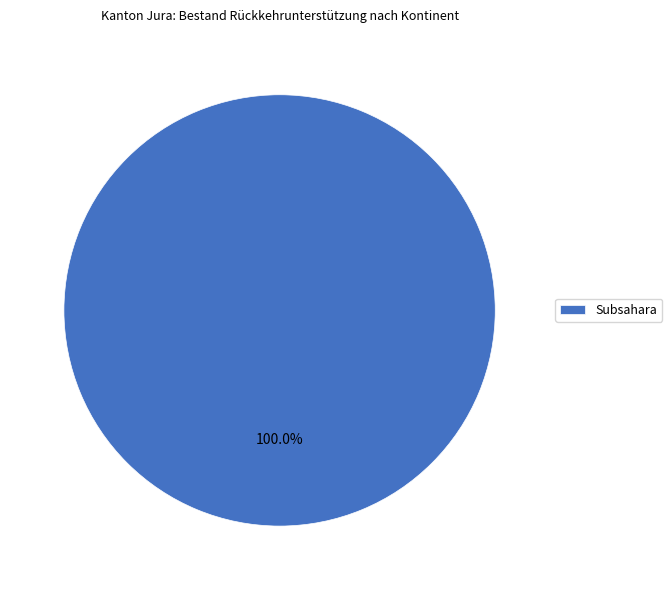

Which slice represents more than half of the pie?

Subsahara